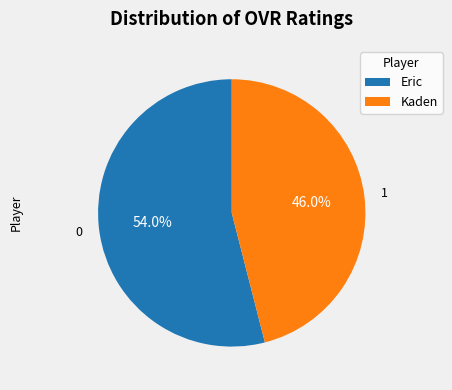

True or false: Kaden accounts for 36% of the total.

False